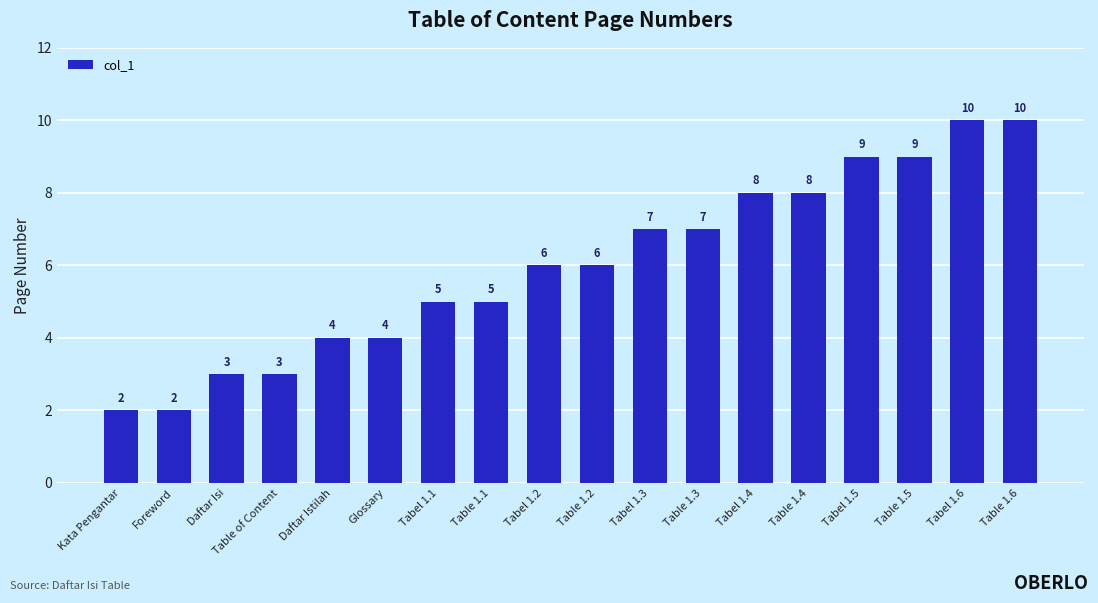

Count the number of categories in the chart.

18